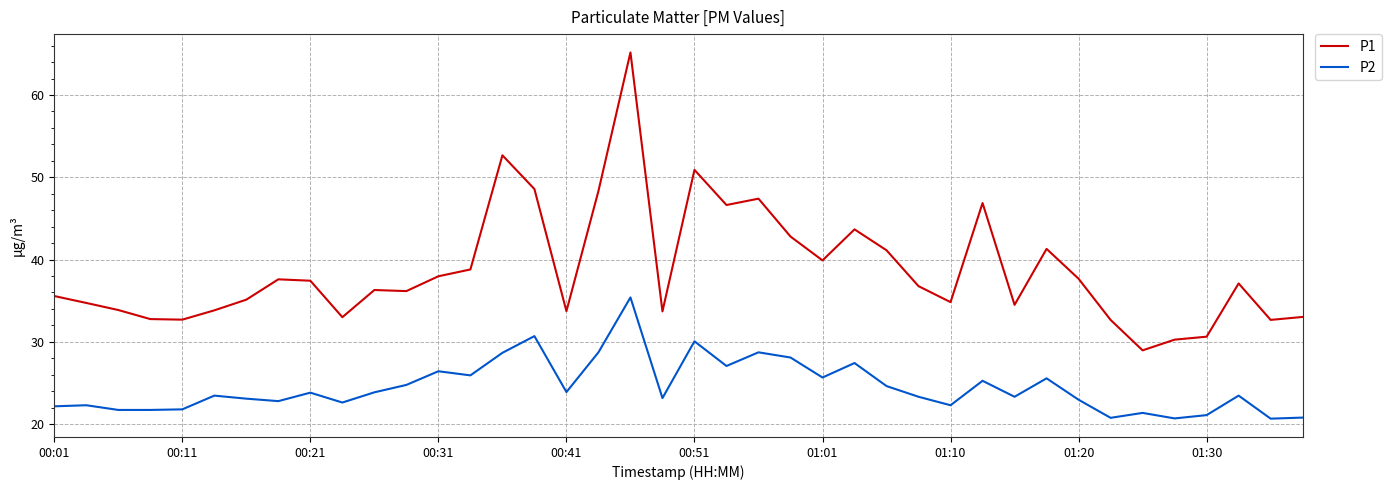

What are all the series names shown in the legend?

P1, P2